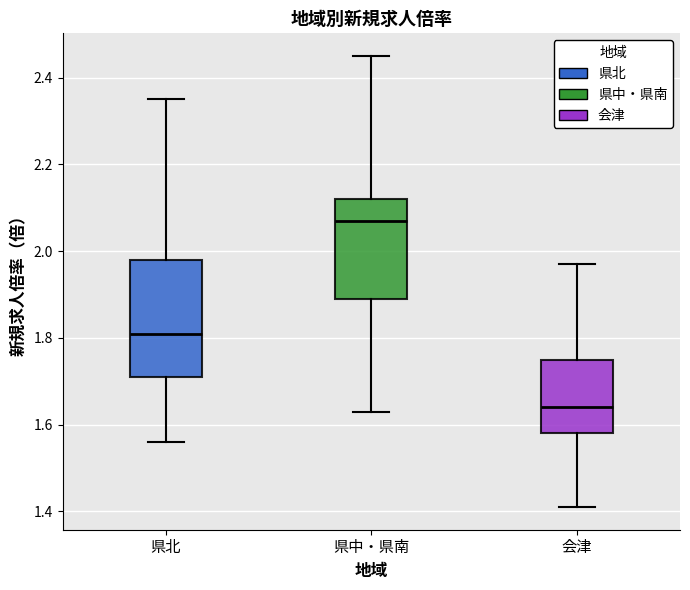

Comparing the boxes themselves (not the whiskers), which one is the tallest?

県北